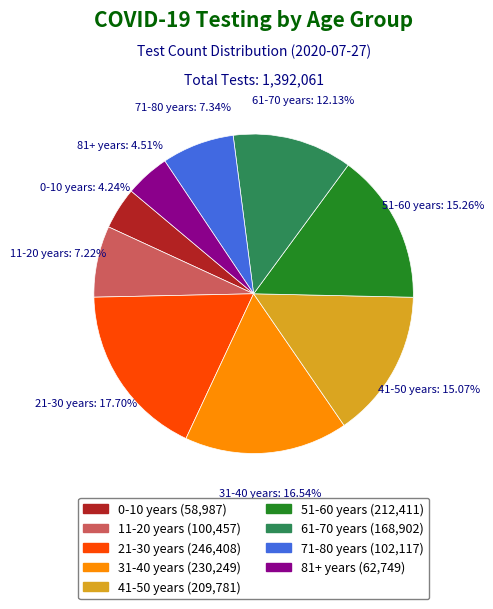

Between 81+ years and 71-80 years, which is larger?

71-80 years